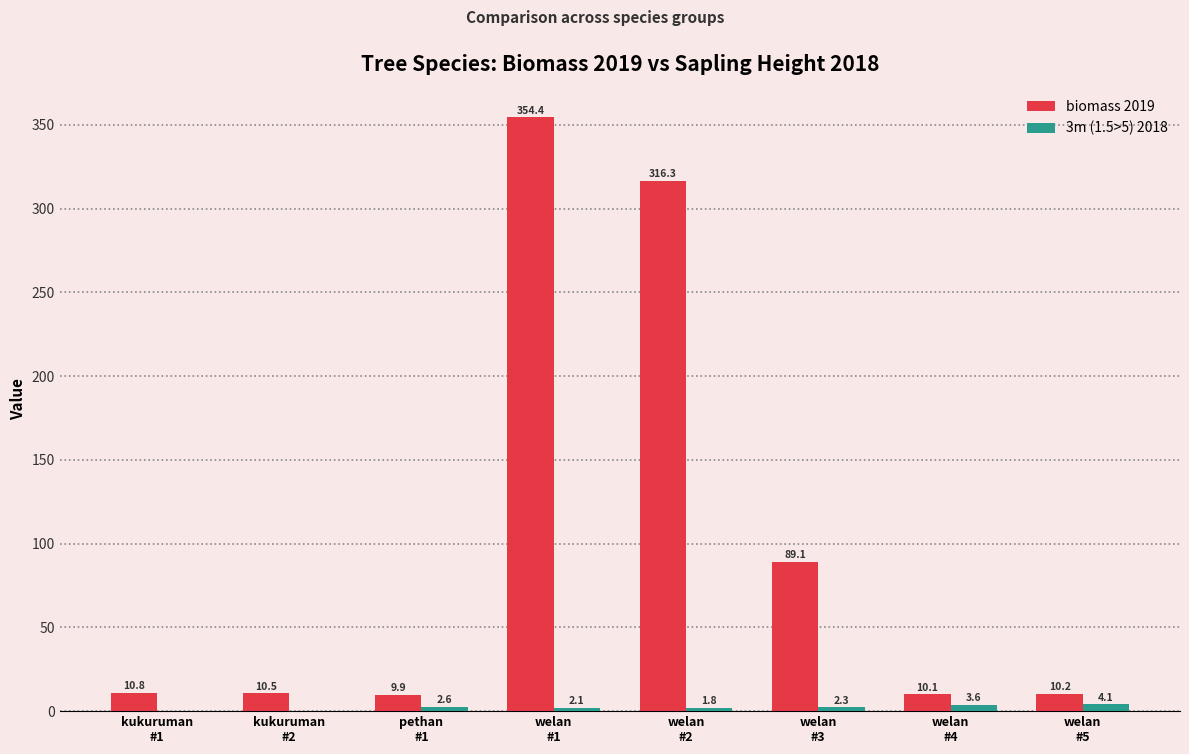

Which series has the largest total across all categories?

biomass 2019